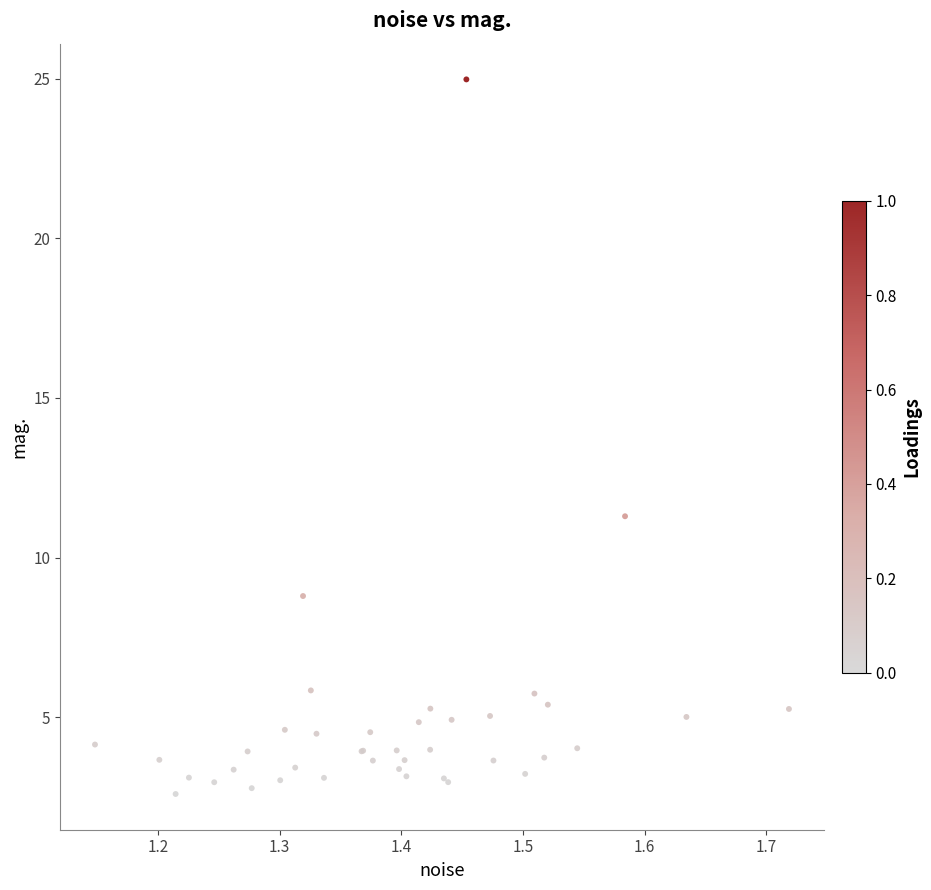

What Y value in the scatter plot is closest to 13?

11.3